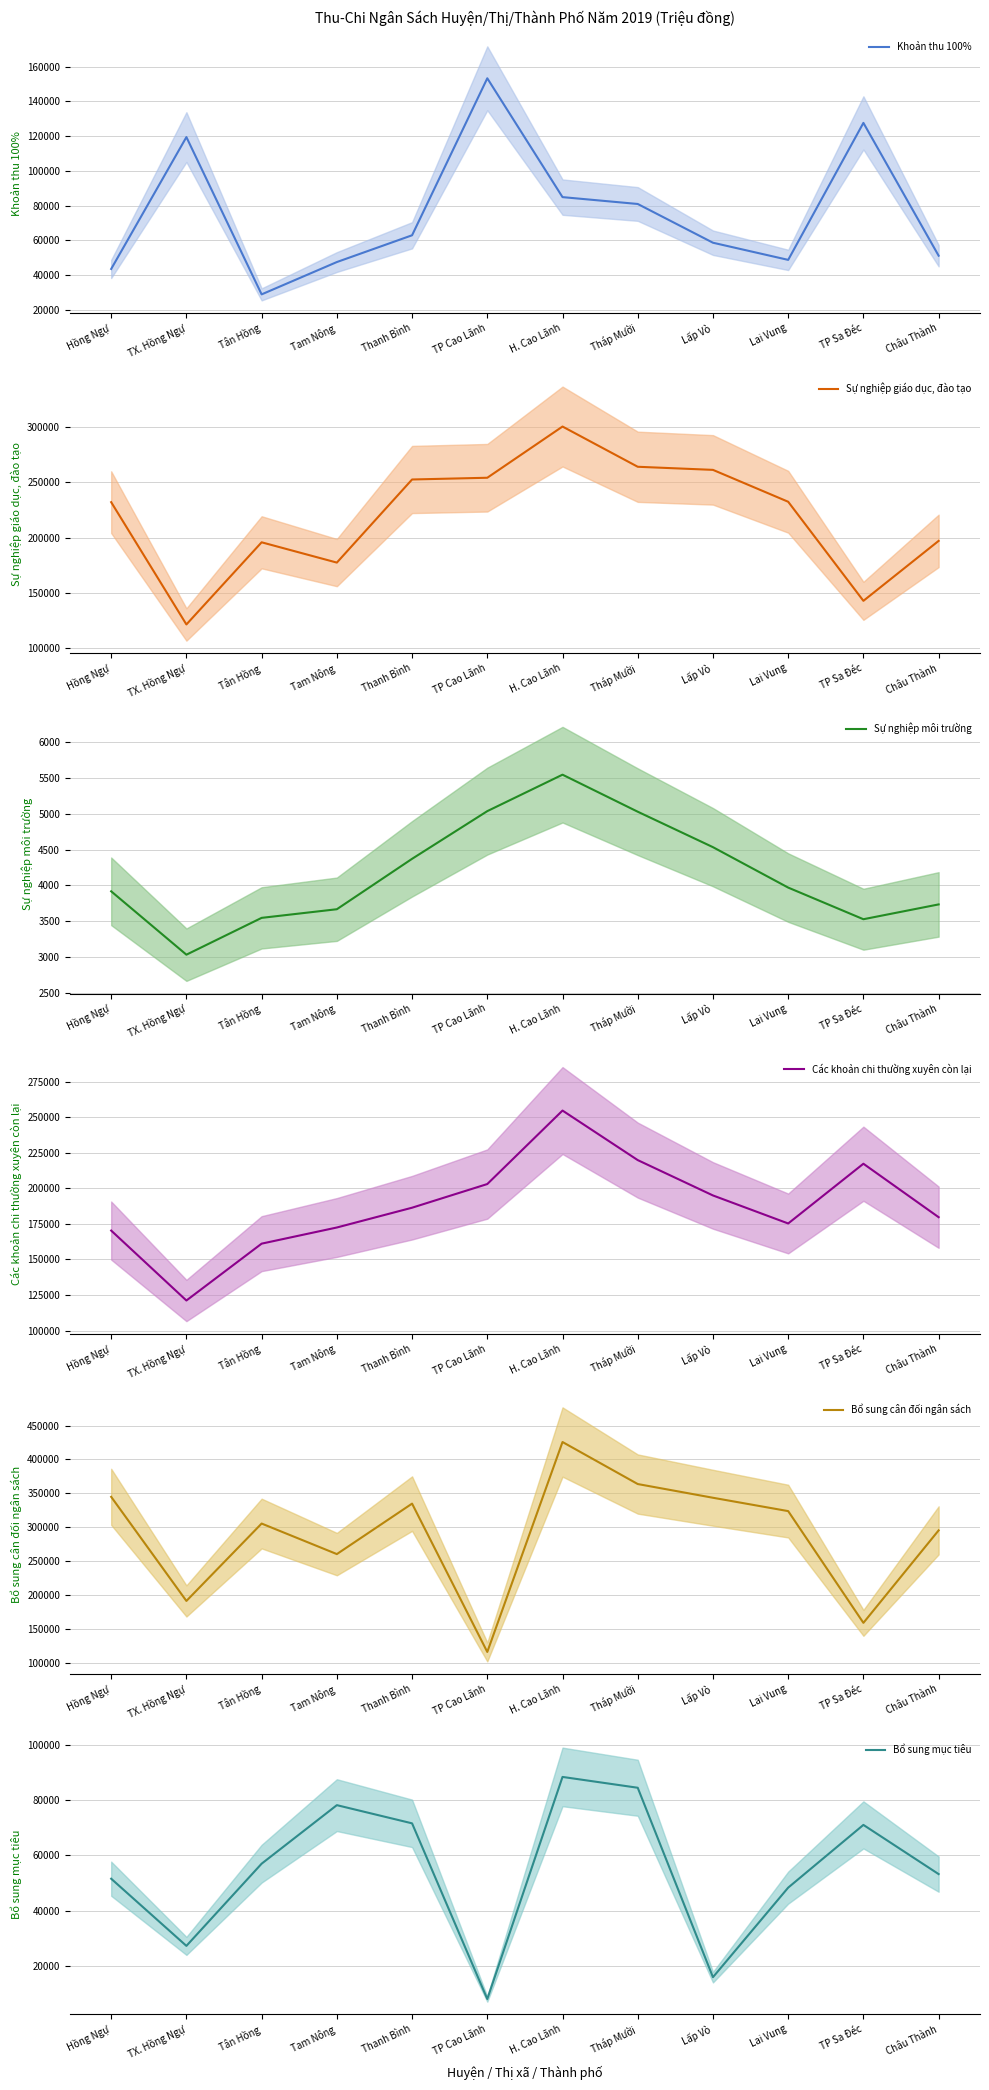

How many values in the Khoản thu 100% series are below 62920?

6